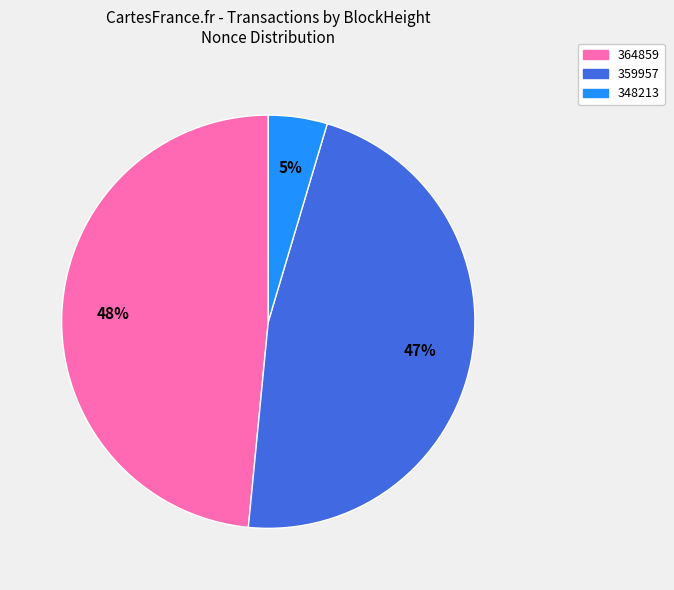

What percentage is the 364859 slice, to the nearest percent?

48%